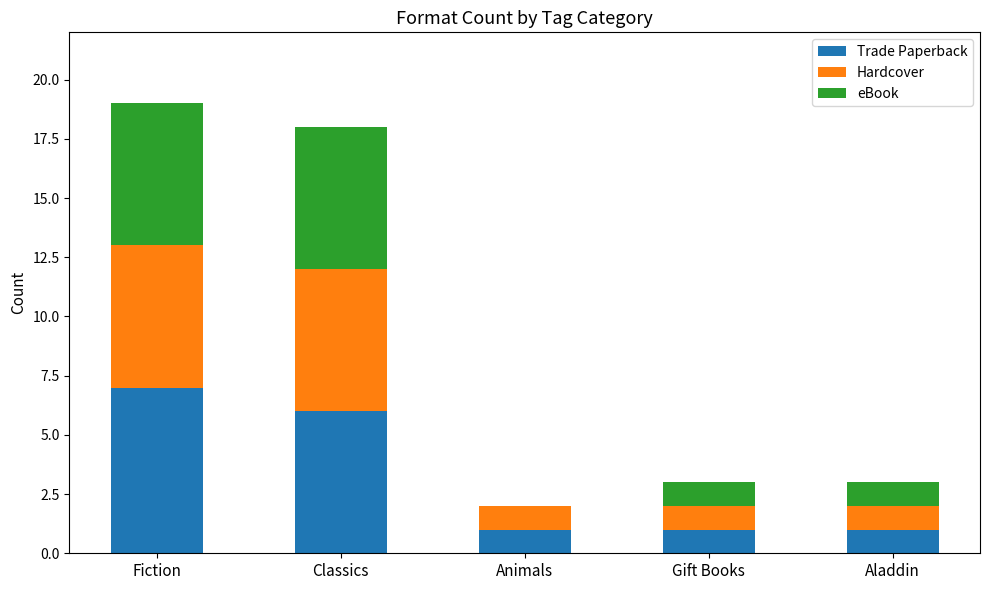

How many series are shown in this chart?

3